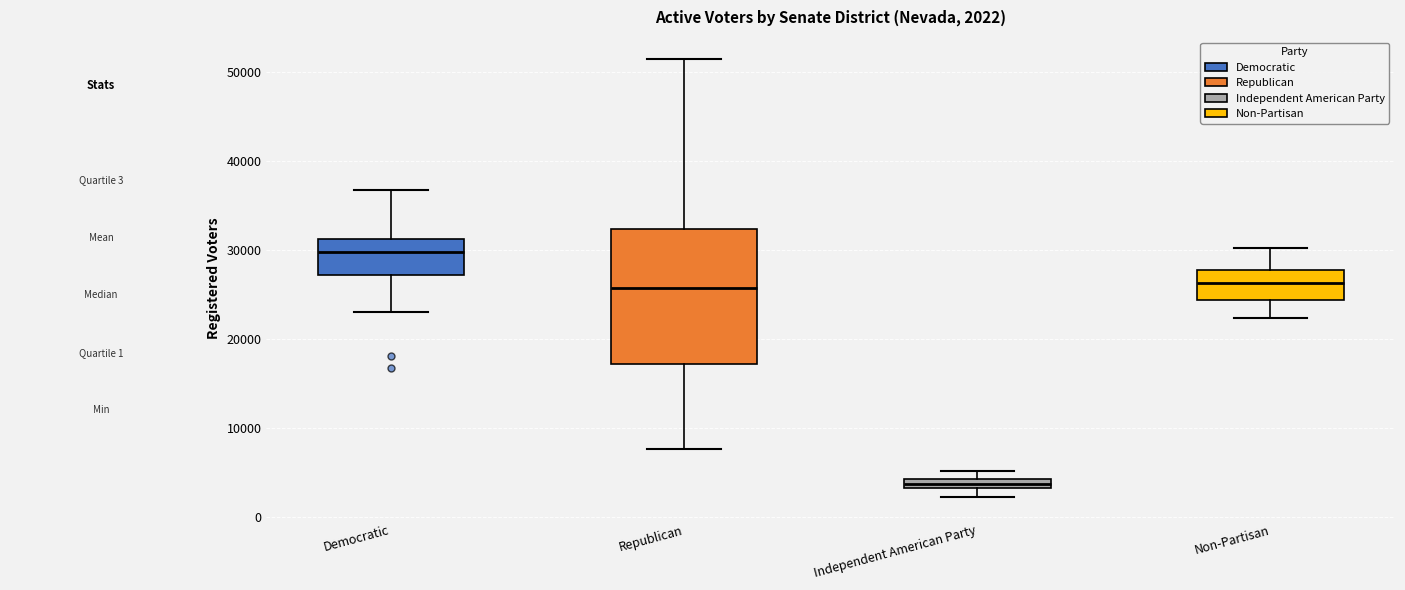

Which box's median line is the highest?

Democratic